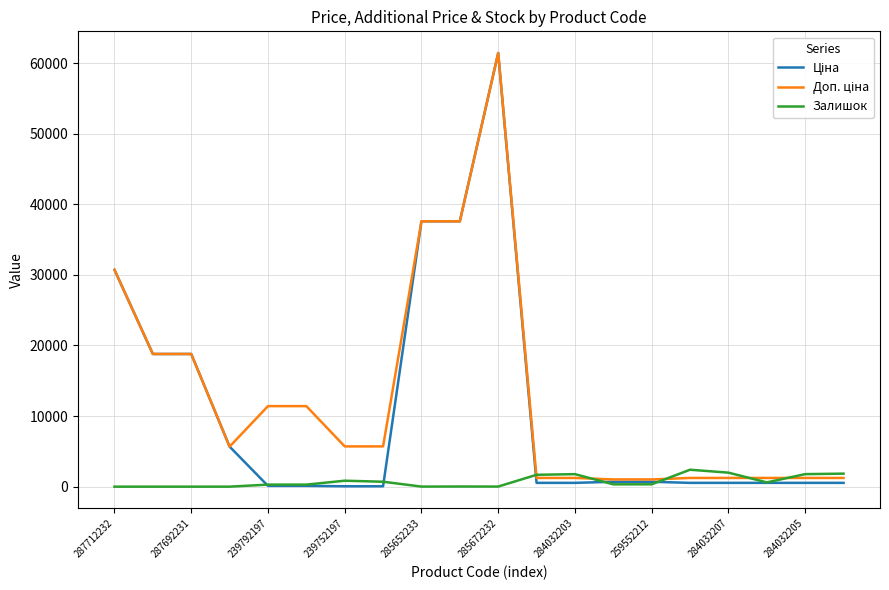

At which label does Залишок first exceed 333?

239752197